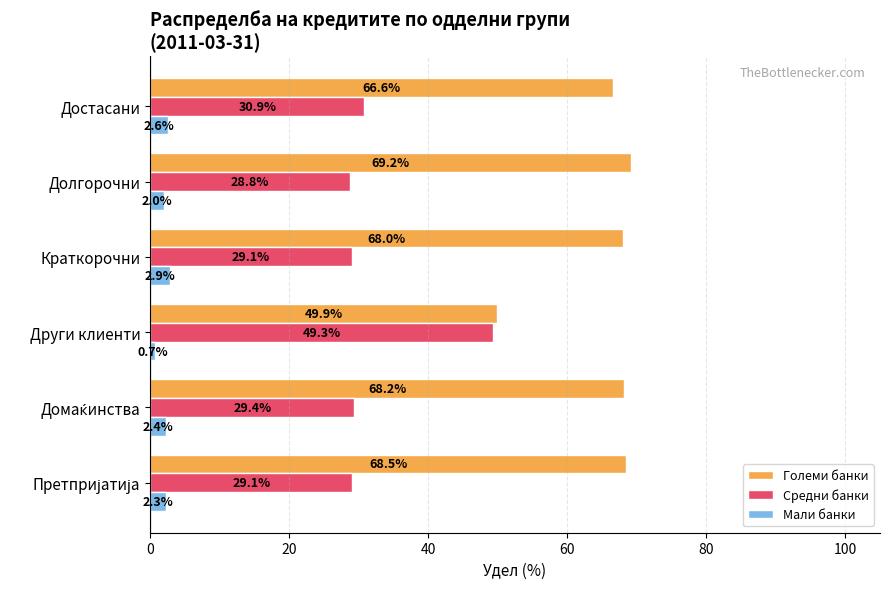

Which category has the lowest value in the Мали банки series?

Други клиенти